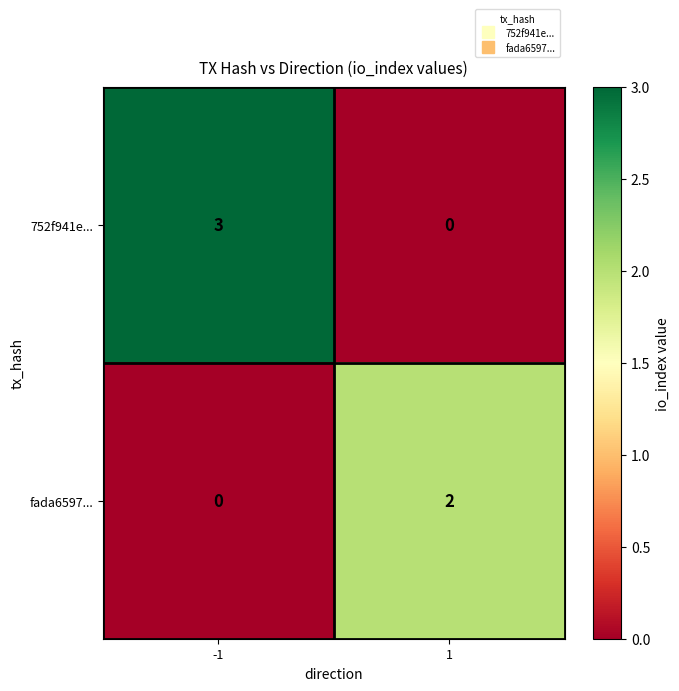

What is the total value across all series at -1?

3